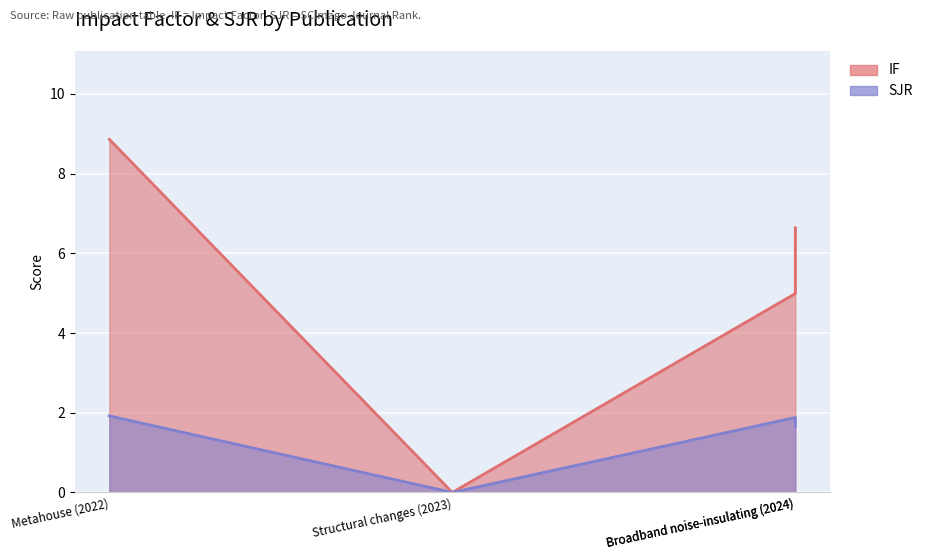

True or false: IF and SJR cross at least once.

False